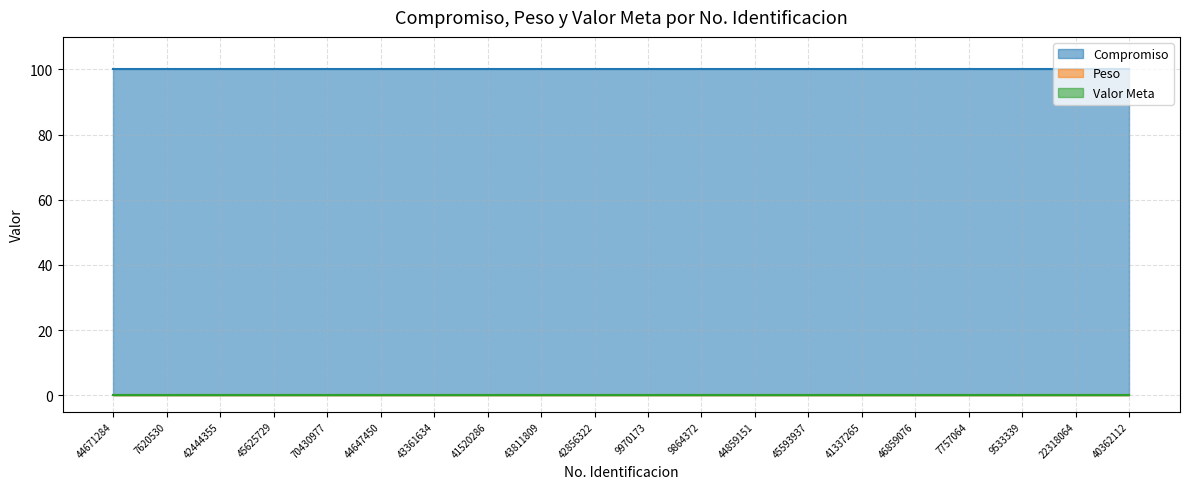

Which series changed the most between 9864372 and 22318064?

Compromiso